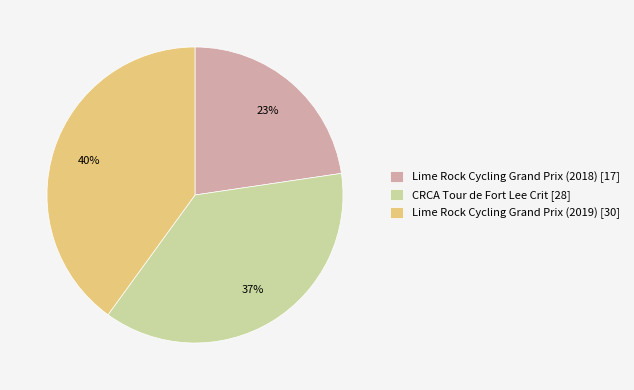

Is the sum of Lime Rock Cycling Grand Prix (2019) [30] and CRCA Tour de Fort Lee Crit [28] greater than half?

Yes